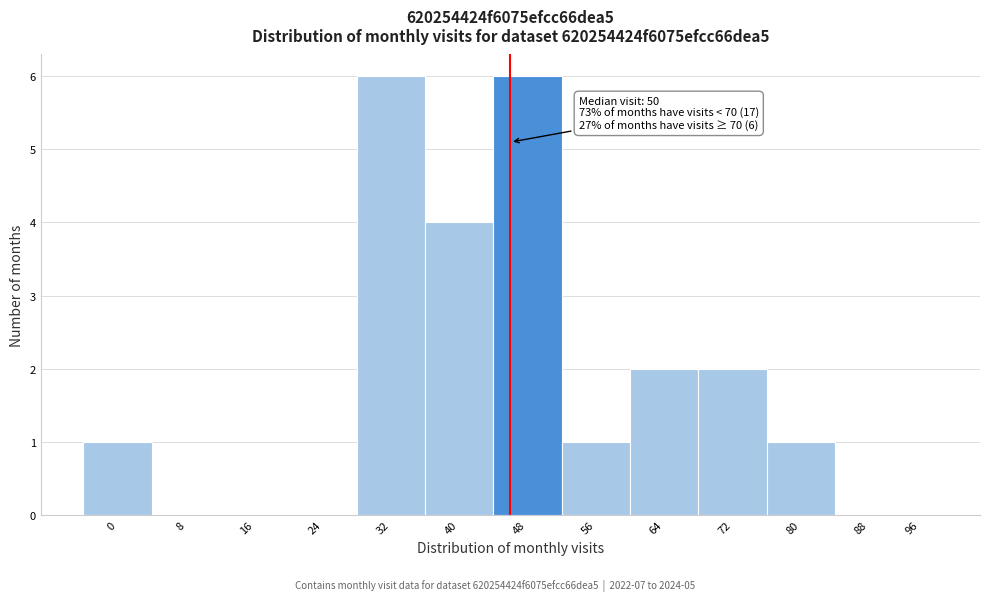

Reading right to left, transcribe all the data shown in this chart.

96=0	88=0	80=1	72=2	64=2	56=1	48=6	40=4	32=6	24=0	16=0	8=0	0=1